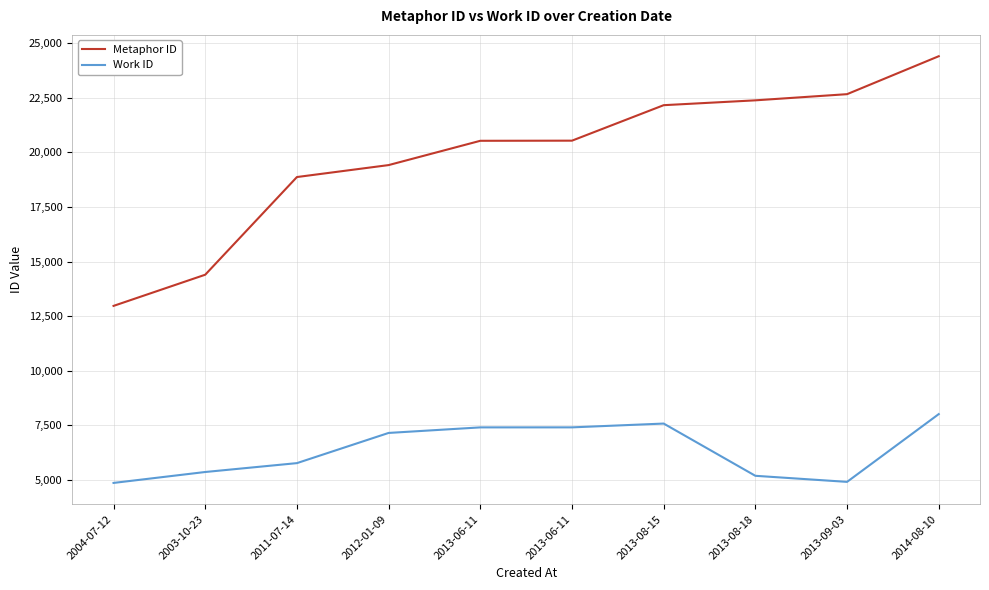

Rank the categories by Work ID value from lowest to highest.

2004-07-12, 2013-09-03, 2013-08-18, 2003-10-23, 2011-07-14, 2012-01-09, 2013-06-11, 2013-06-11, 2013-08-15, 2014-08-10